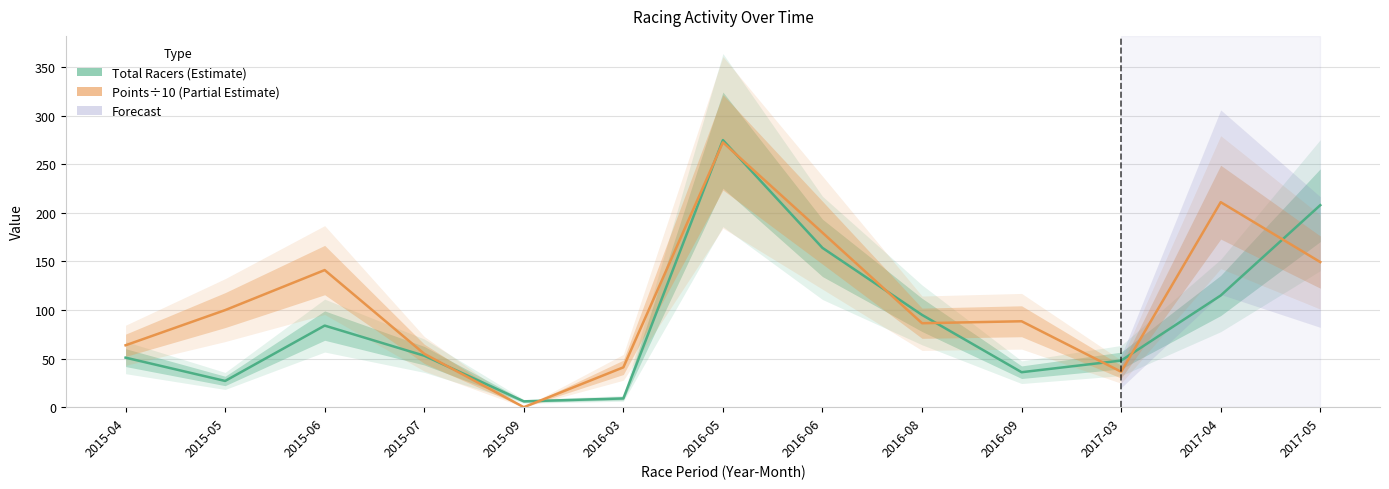

In Points (÷10), how many points are higher than both neighbors (excluding endpoints)?

4